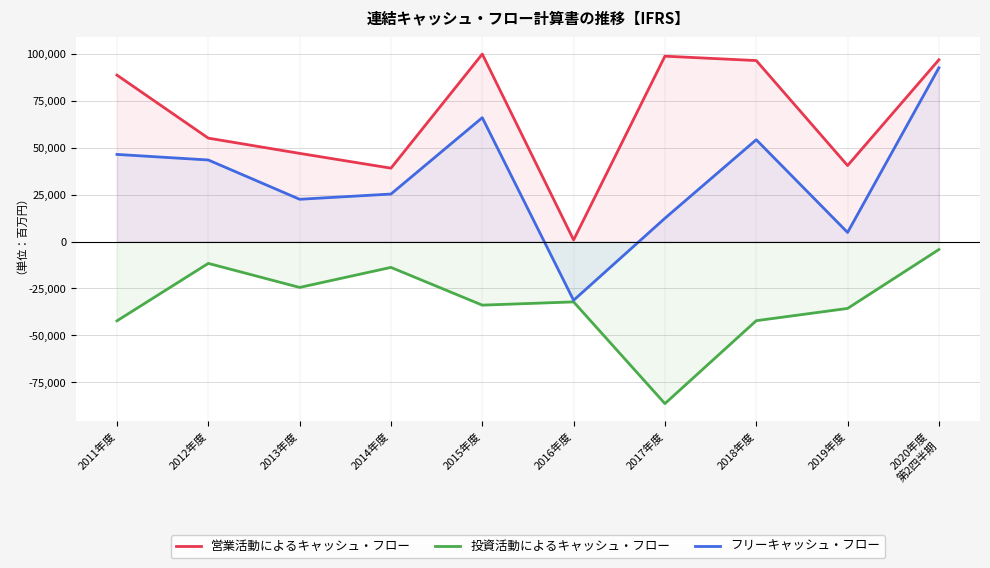

How many values in the フリーキャッシュ・フロー series are below 43472?

5